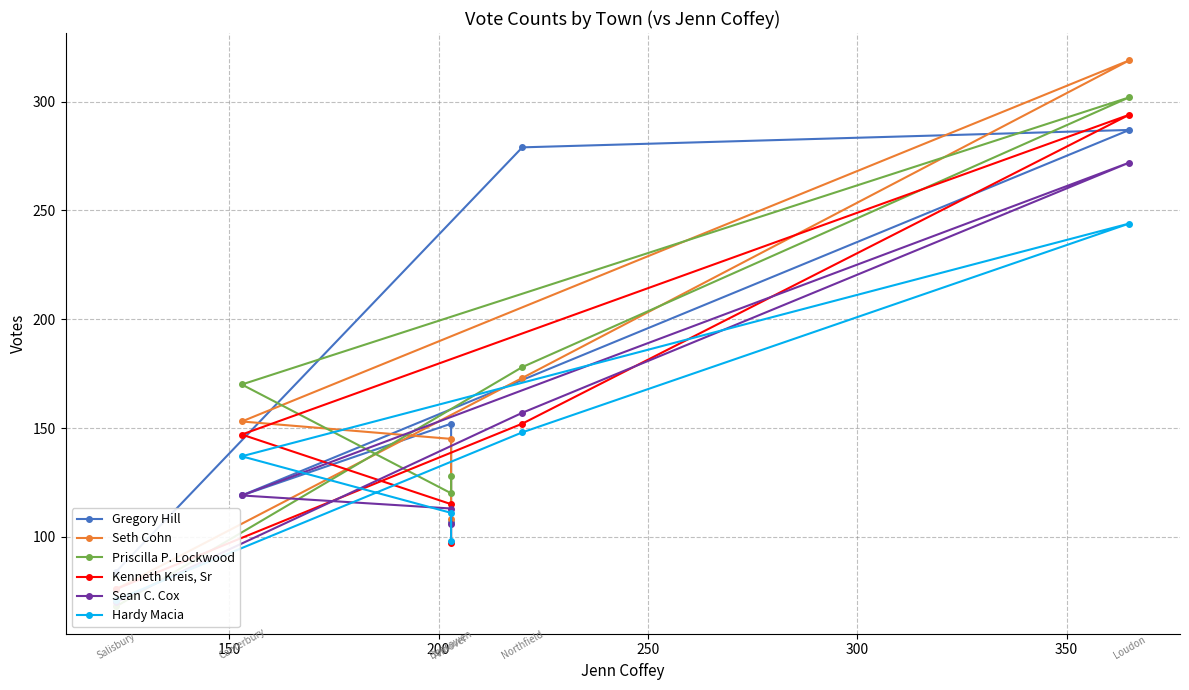

How many lines are shown in the chart?

6